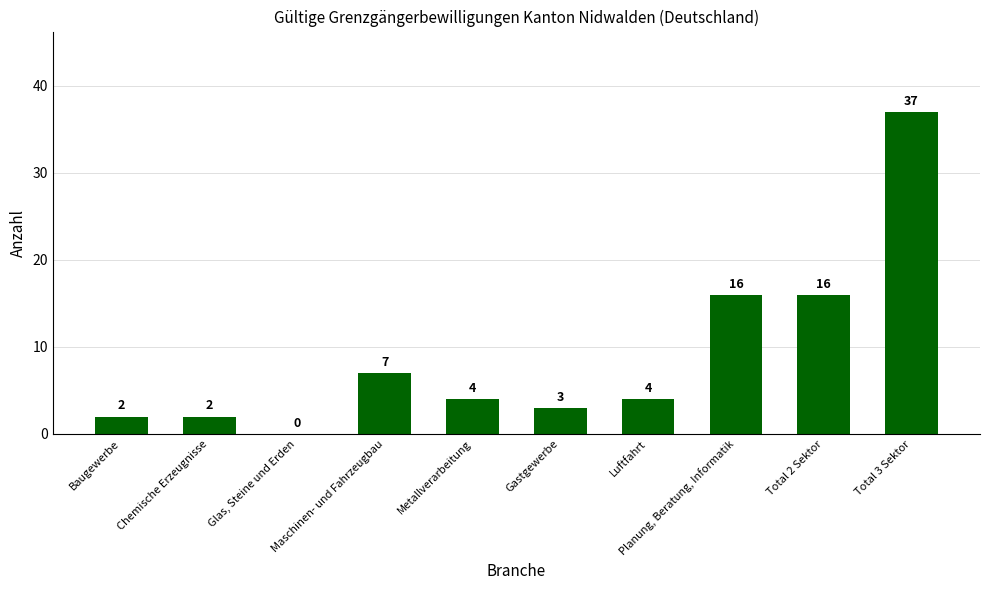

What is the sum of all values?

91